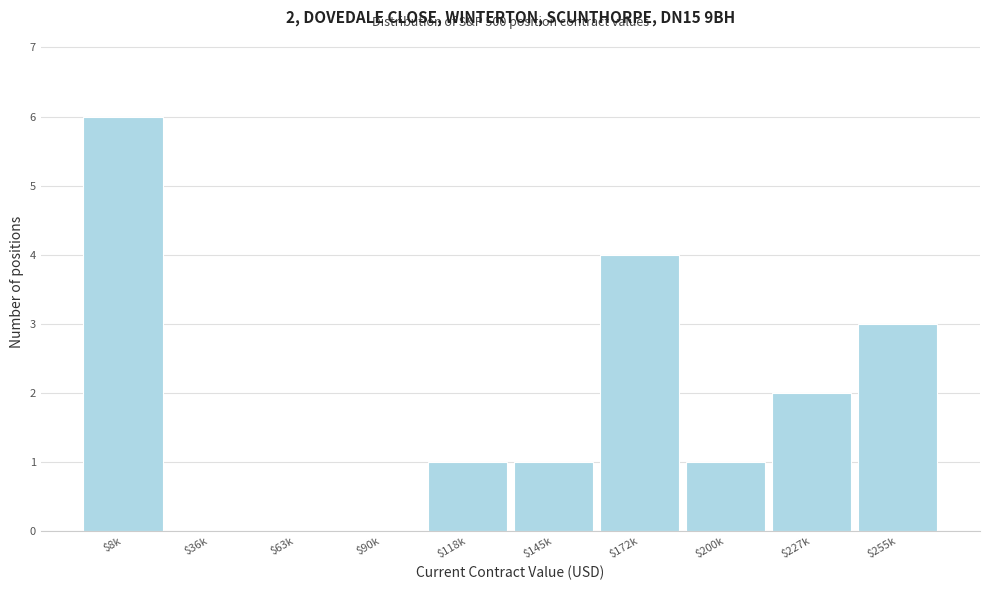

What is the sum of all values?

18